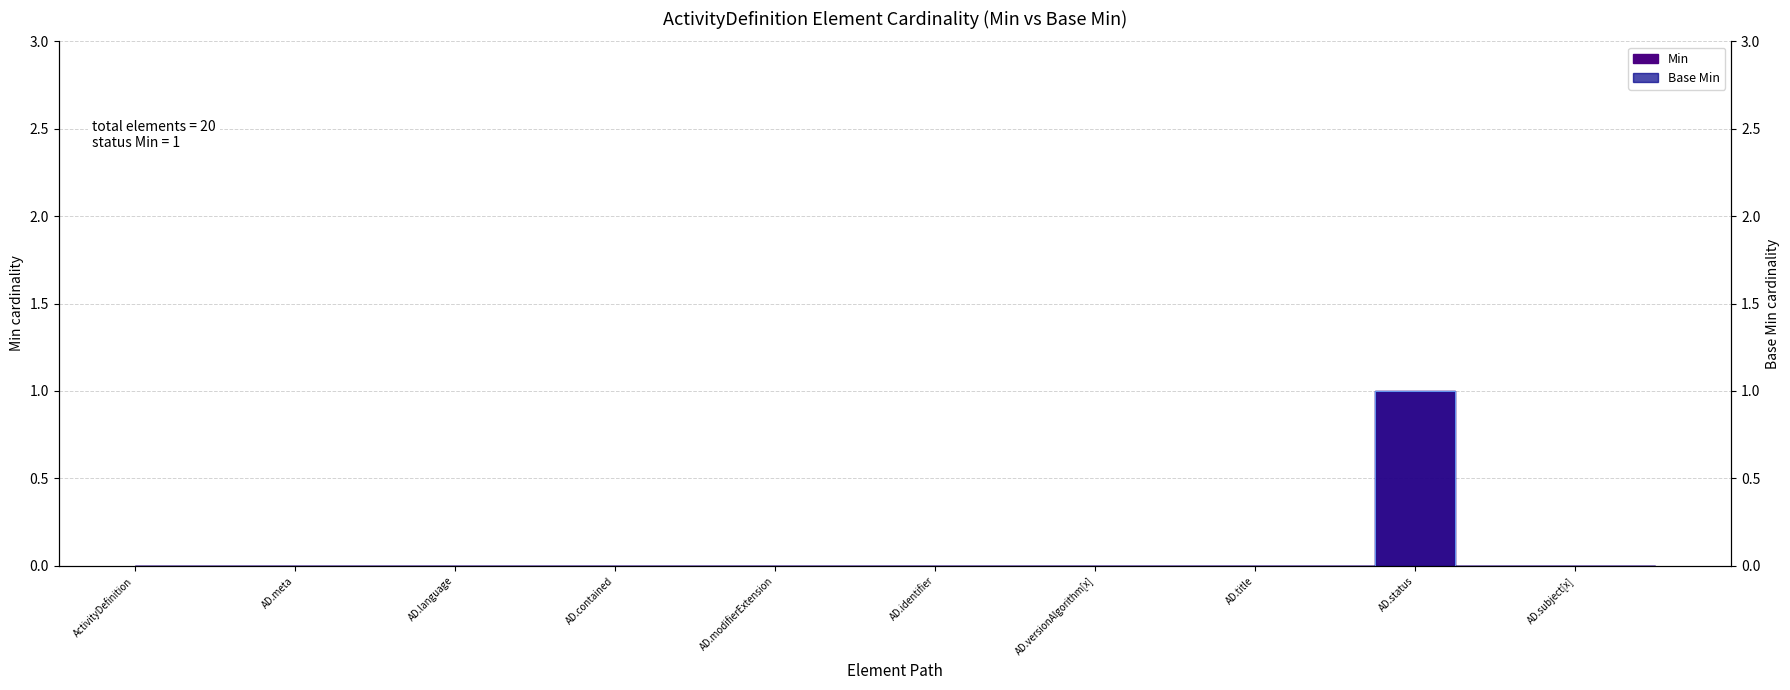

True or false: Min and Base Min intersect in this chart.

False